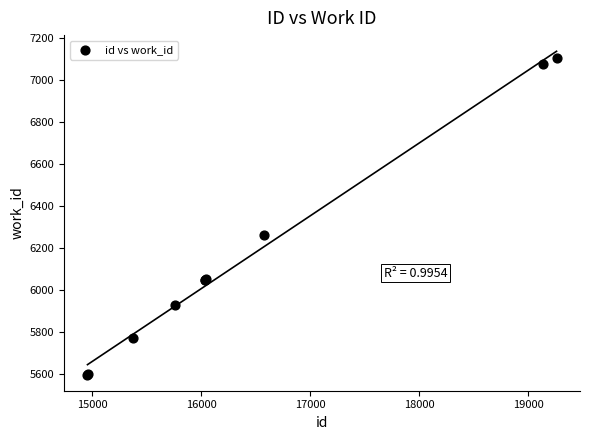

What Y value in the scatter plot is closest to 6352?

6264